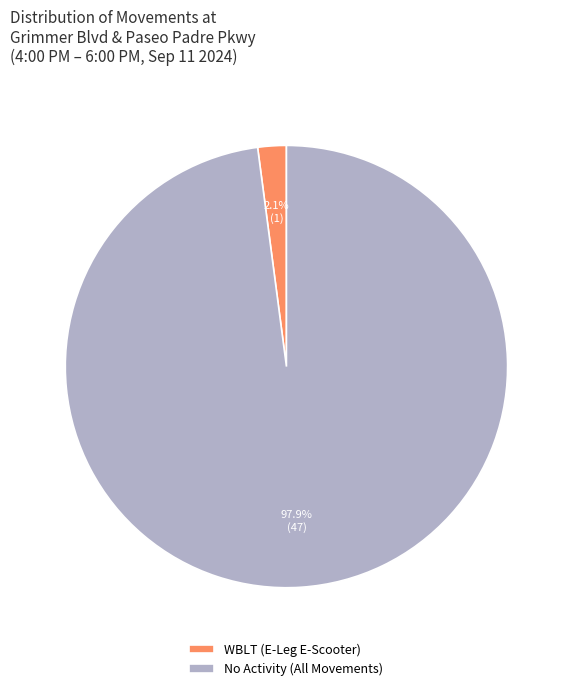

Rank the categories by value from highest to lowest.

No Activity (All Movements), WBLT (E-Leg E-Scooter)